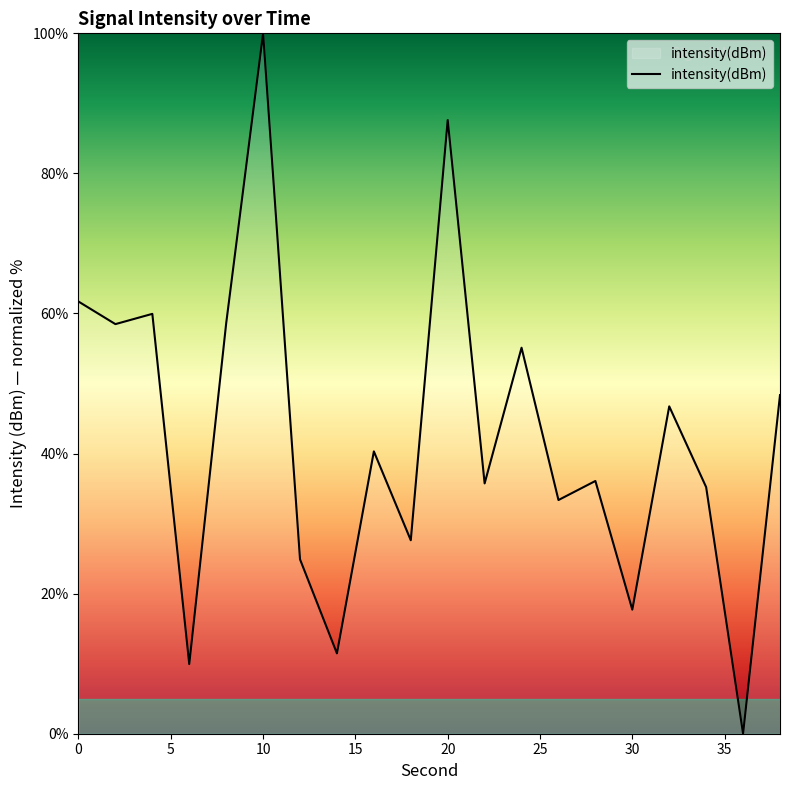

What is the maximum value shown in the chart?

100.0